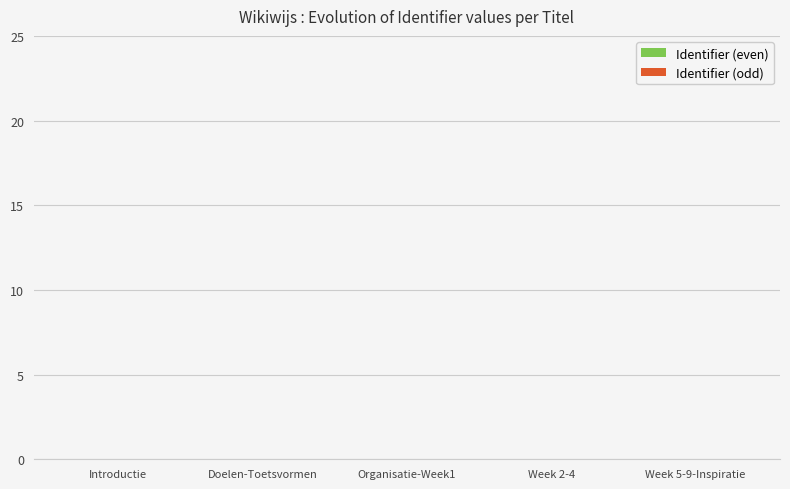

How many data points does each series have?

5